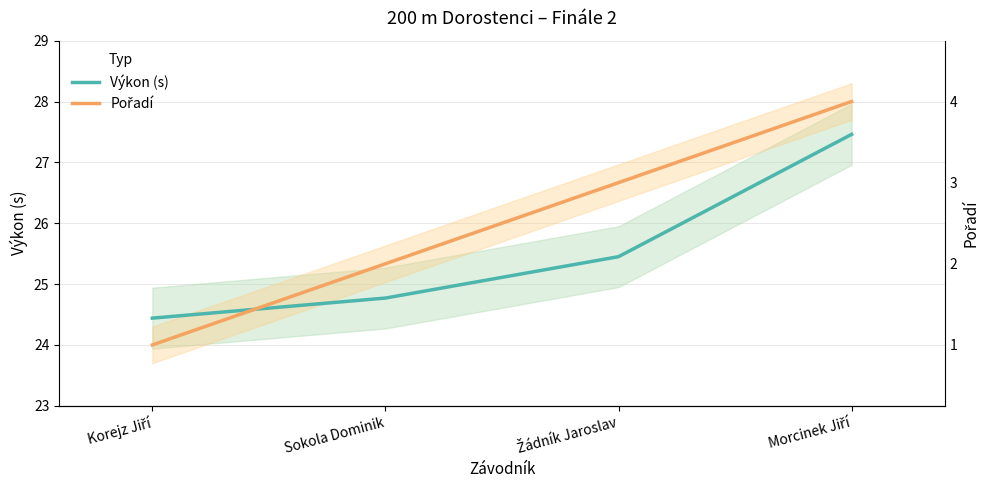

How many values in the Výkon (s) series exceed 25?

2